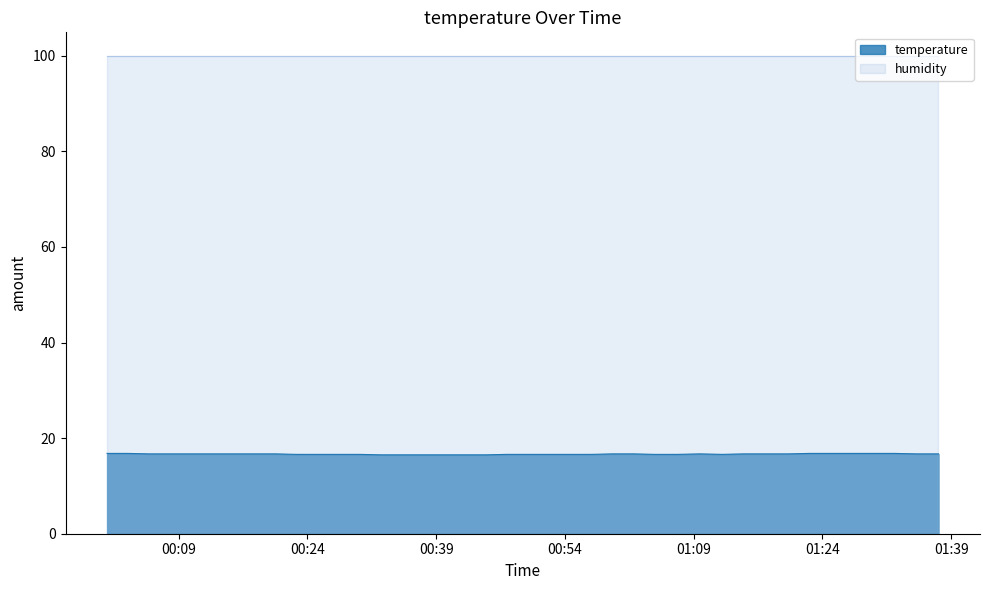

At which label is the value closest to 16?

2023-07-29T00:32:31